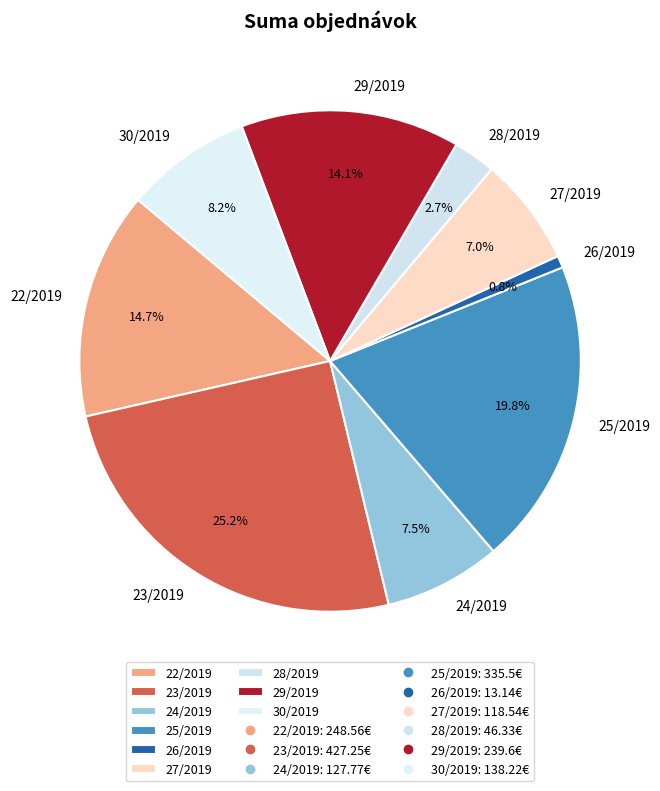

What is the ratio of the value at 22/2019 to the value at 29/2019?

1.0